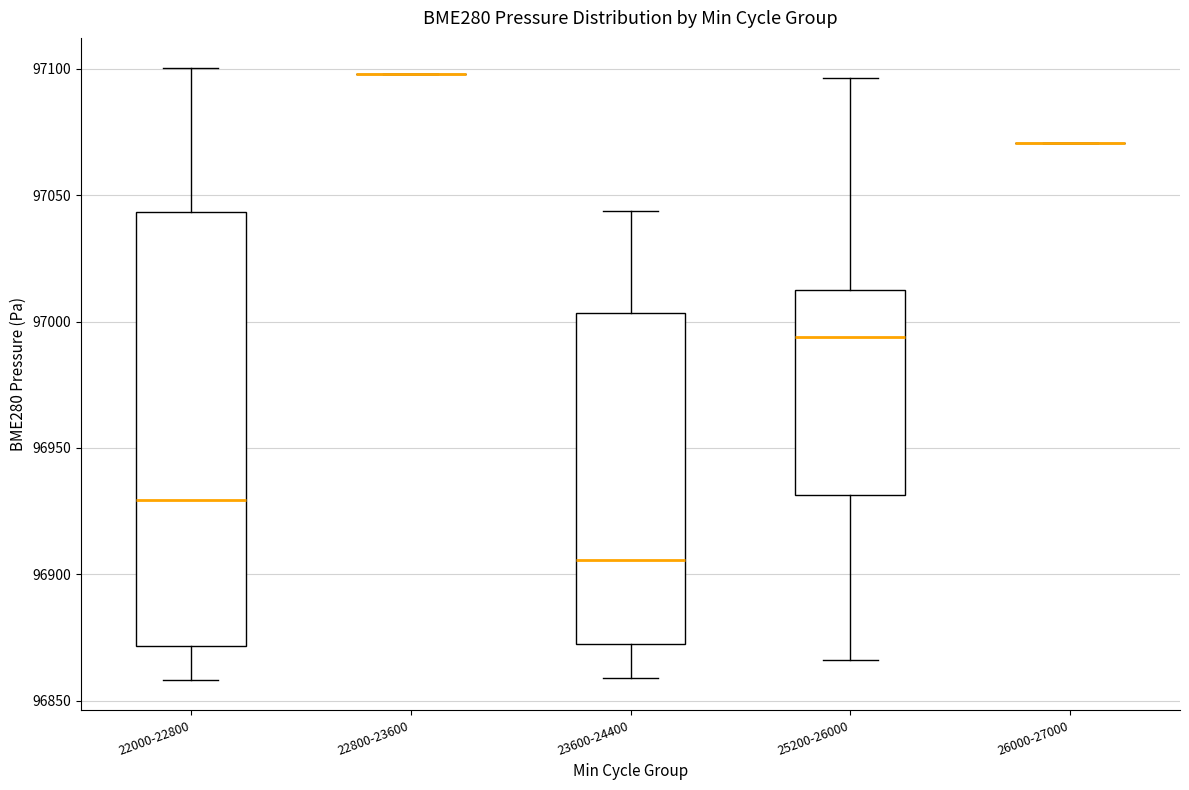

Reading left to right, read every box against the y-axis: the position of its median line, the range the box covers, and the ends of its whiskers. The values are not printed on the chart, so give them approximately, as read against the axis.

22000-22800: median 96930, box 96870 to 97045, whiskers 96860 to 97100
22800-23600: box collapsed to a line at 97100, whiskers 97100 to 97100
23600-24400: median 96905, box 96870 to 97005, whiskers 96860 to 97045
25200-26000: median 96995, box 96930 to 97010, whiskers 96865 to 97095
26000-27000: box collapsed to a line at 97070, whiskers 97070 to 97070